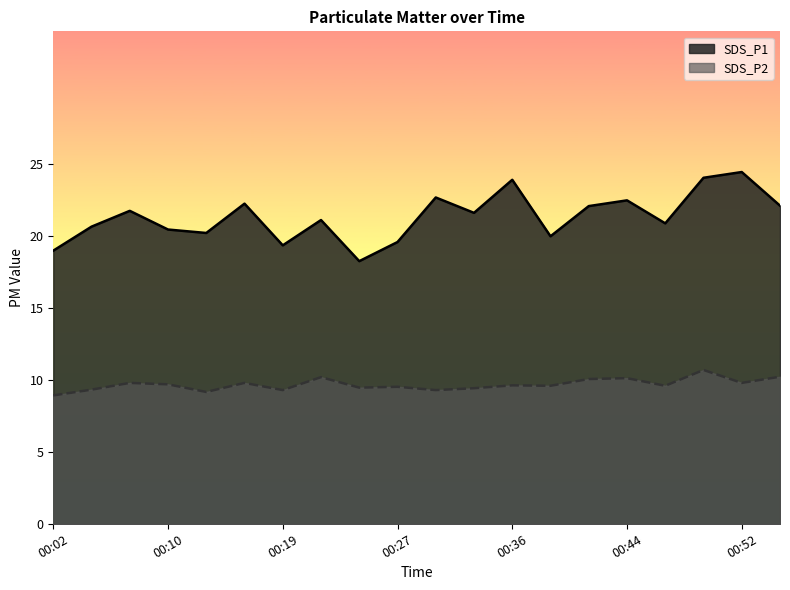

Reading right to left, transcribe all the data shown in this chart.

SDS_P1: 00:55=22.1	00:52=24.5	00:49=24.1	00:47=20.9	00:44=22.5	00:41=22.1	00:38=20.0	00:36=23.9	00:33=21.6	00:30=22.7	00:27=19.6	00:24=18.3	00:22=21.1	00:19=19.4	00:16=22.3	00:13=20.2	00:10=20.5	00:08=21.8	00:05=20.7	00:02=19.0
SDS_P2: 00:55=10.2	00:52=9.8	00:49=10.7	00:47=9.6	00:44=10.1	00:41=10.1	00:38=9.6	00:36=9.6	00:33=9.4	00:30=9.3	00:27=9.5	00:24=9.5	00:22=10.2	00:19=9.3	00:16=9.8	00:13=9.2	00:10=9.7	00:08=9.8	00:05=9.3	00:02=8.9